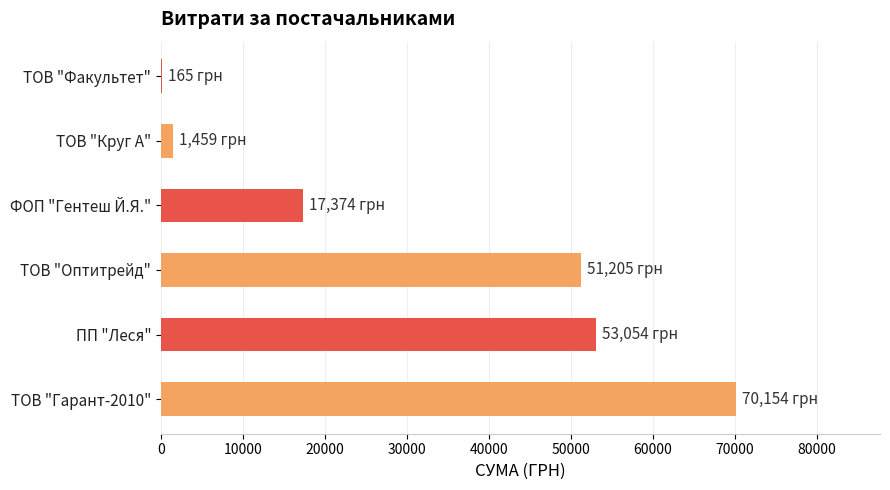

What is the greatest value displayed?

70153.9